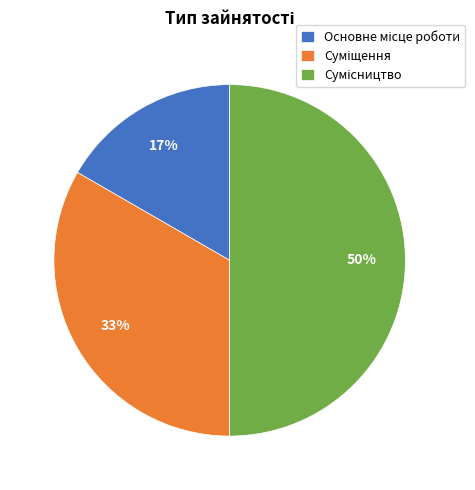

To the nearest percent, what is the average slice percentage?

33%